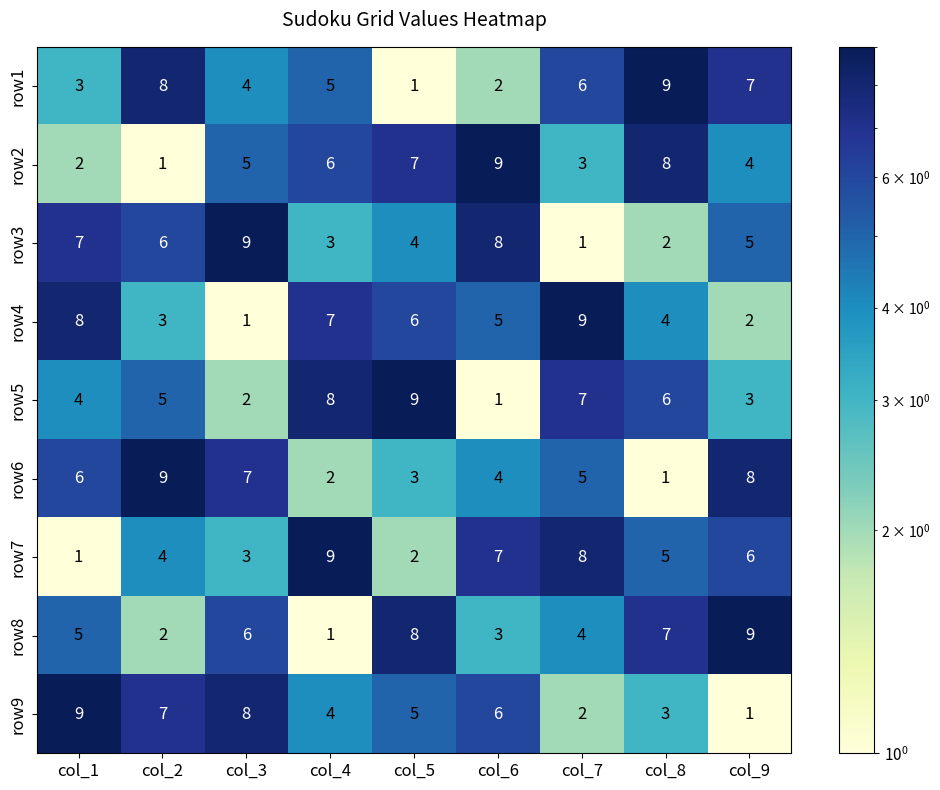

What is the sum of all row7 values?

45